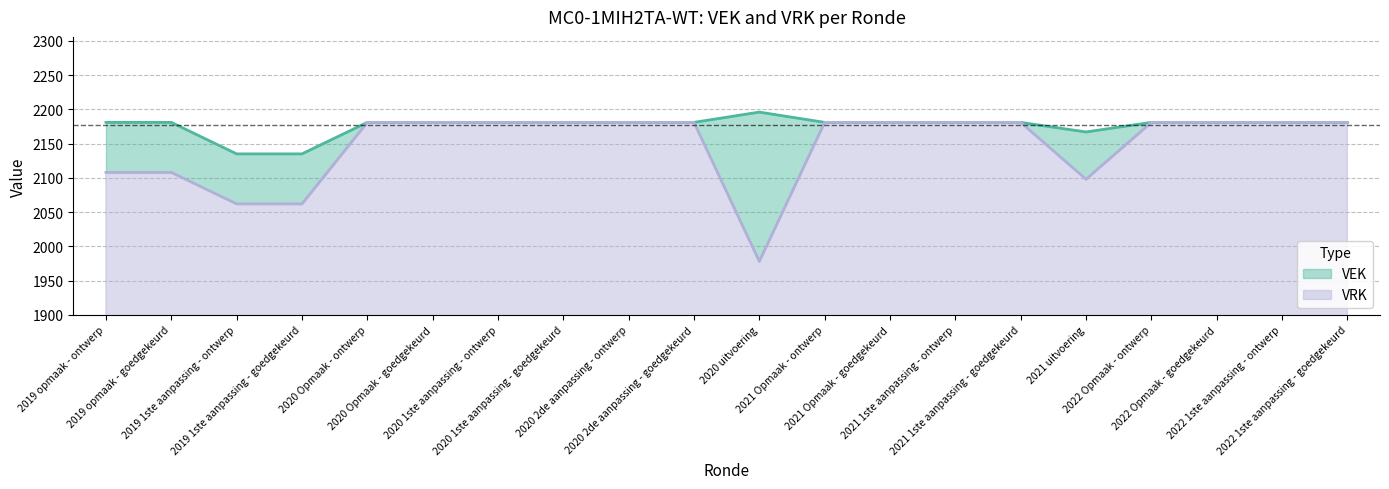

Which has a higher value, 2020 1ste aanpassing - goedgekeurd or 2019 opmaak - goedgekeurd?

2020 1ste aanpassing - goedgekeurd